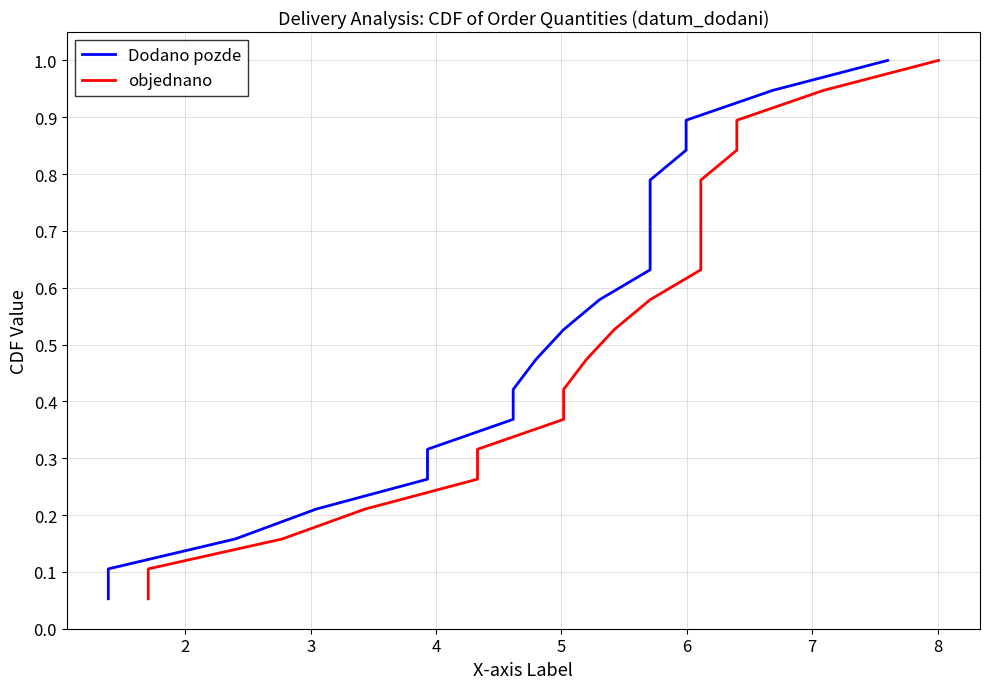

What is the highest value of the objednano series?

1.0